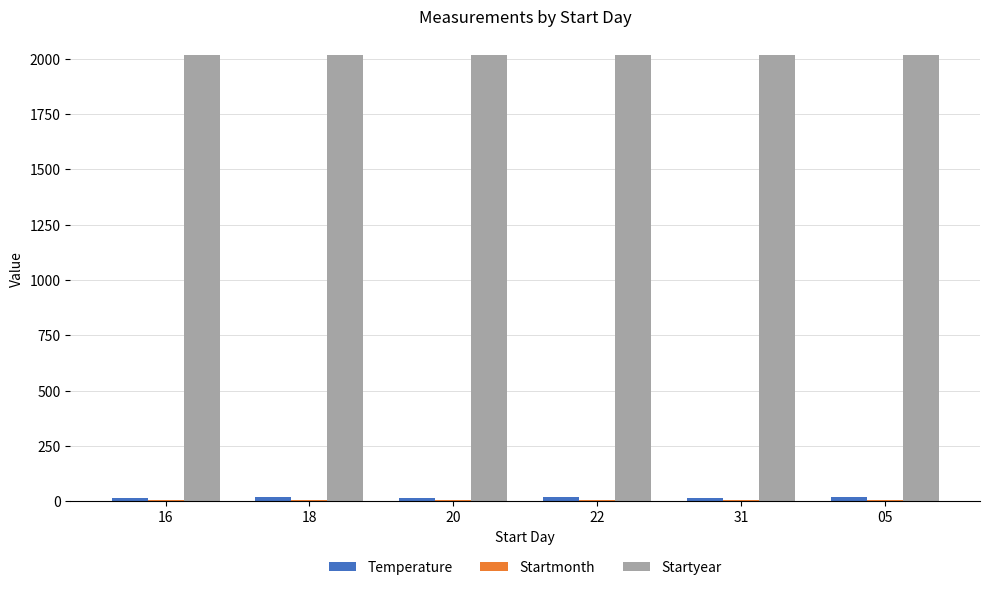

Which series has the largest total across all categories?

Startyear